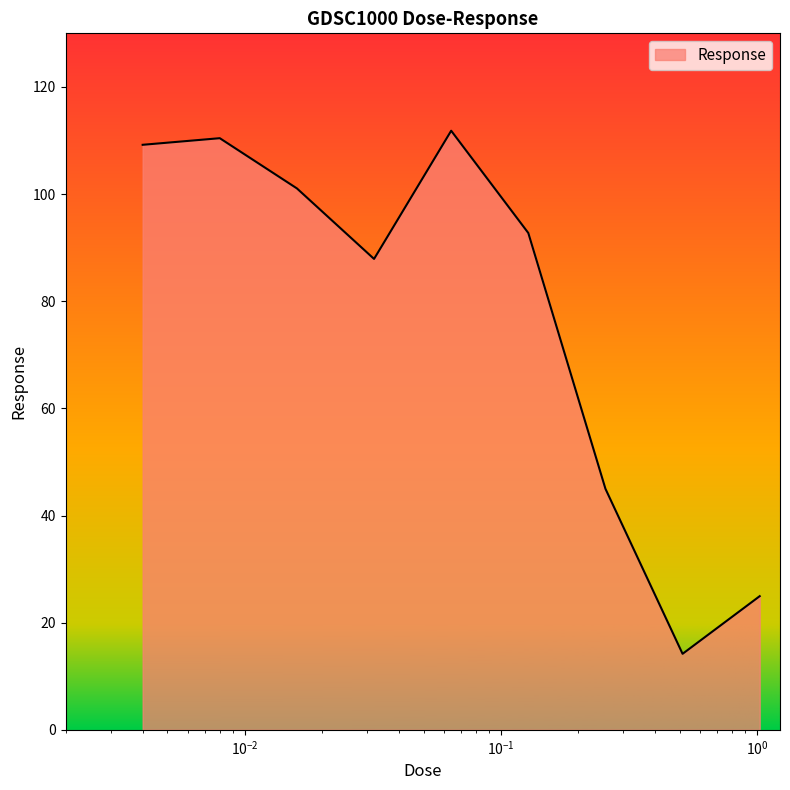

How many lines are shown in the chart?

1